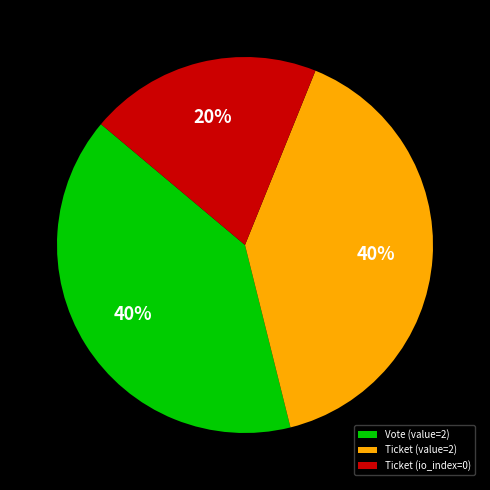

Is Ticket (value=2) the majority of the pie?

No